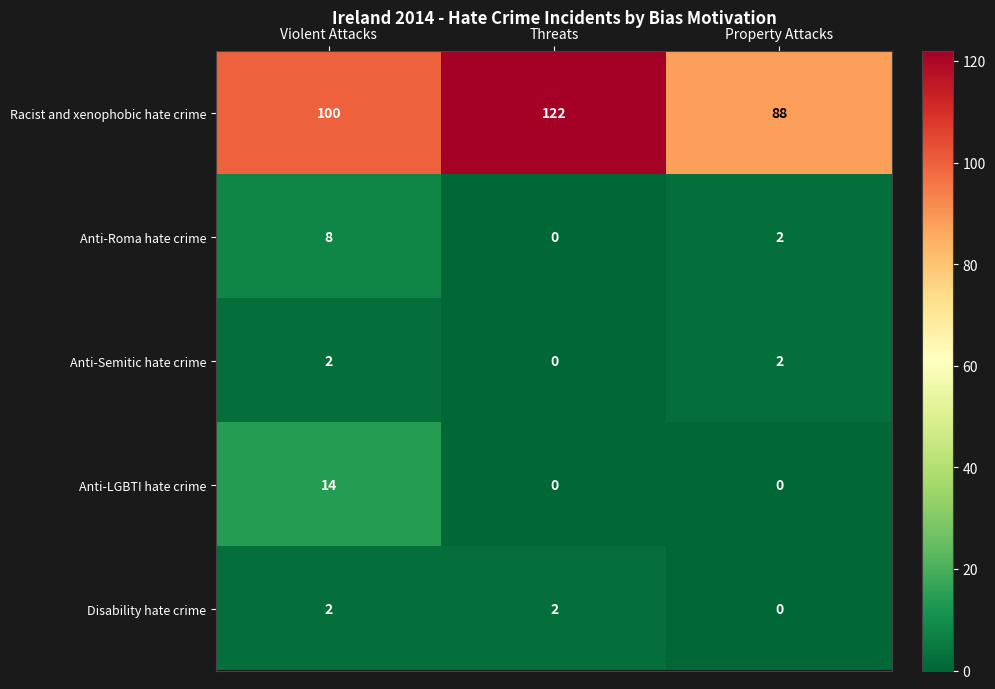

At which category is the sum across all series the highest?

Violent Attacks